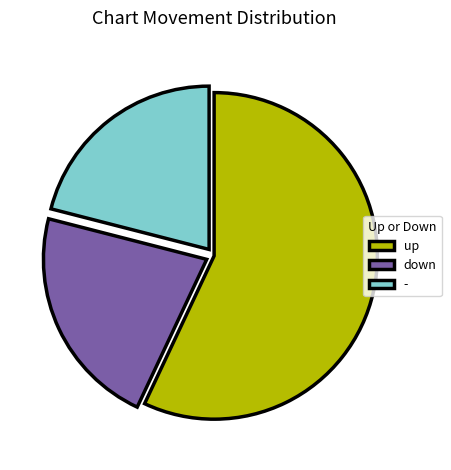

Count the number of slices in the pie.

3